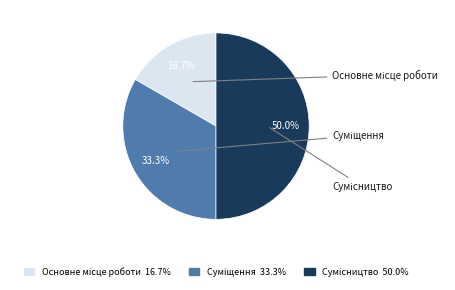

What is the smallest slice in the pie chart?

Основне місце роботи